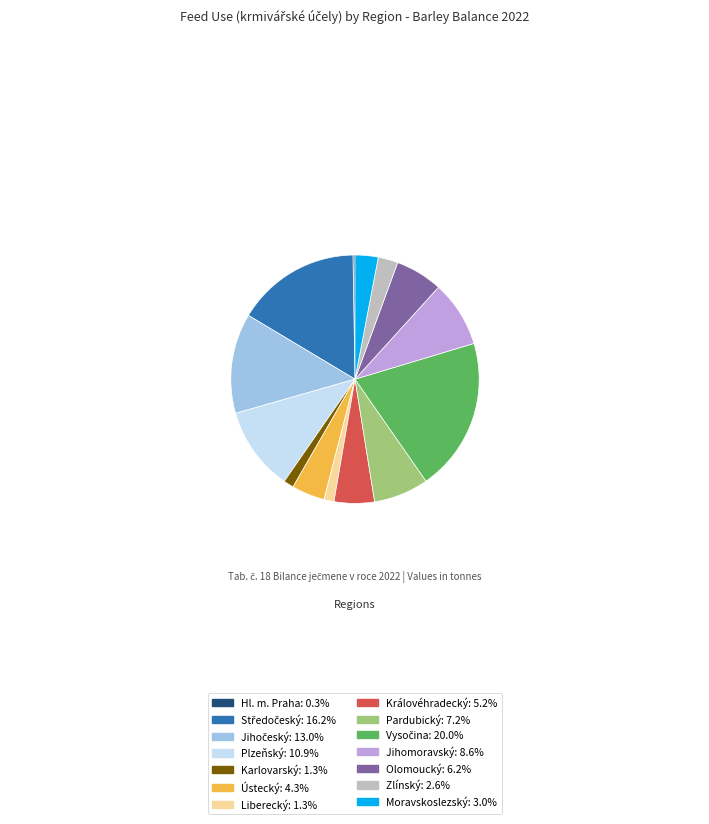

Is there a majority slice in this chart?

No